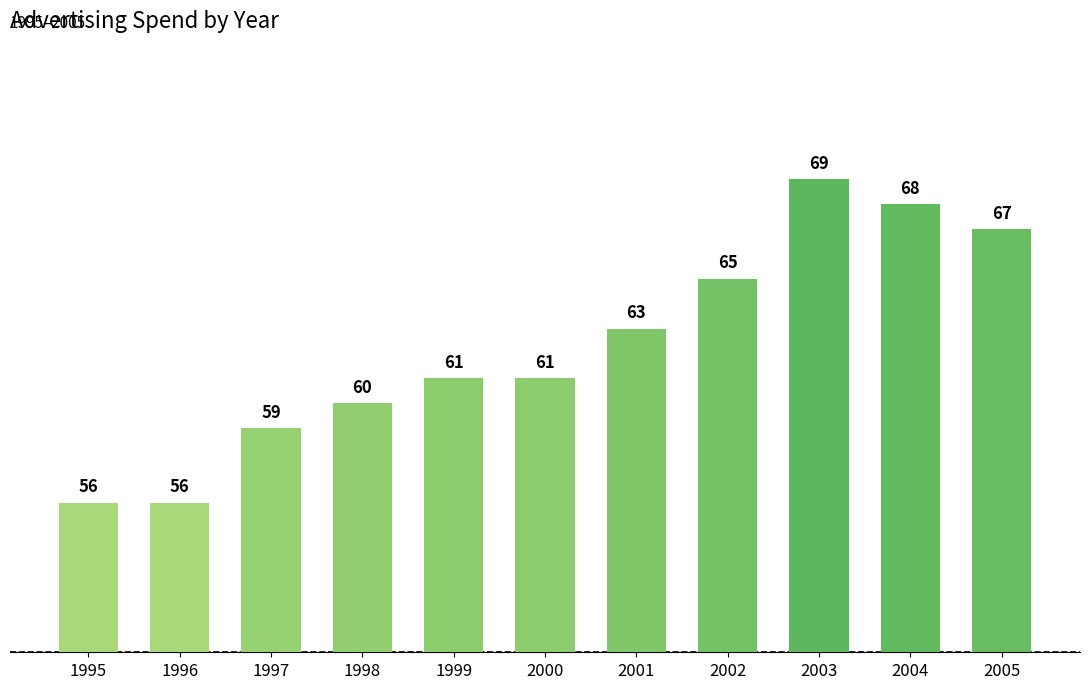

What value does the data have at 2003, to the nearest 5?

70